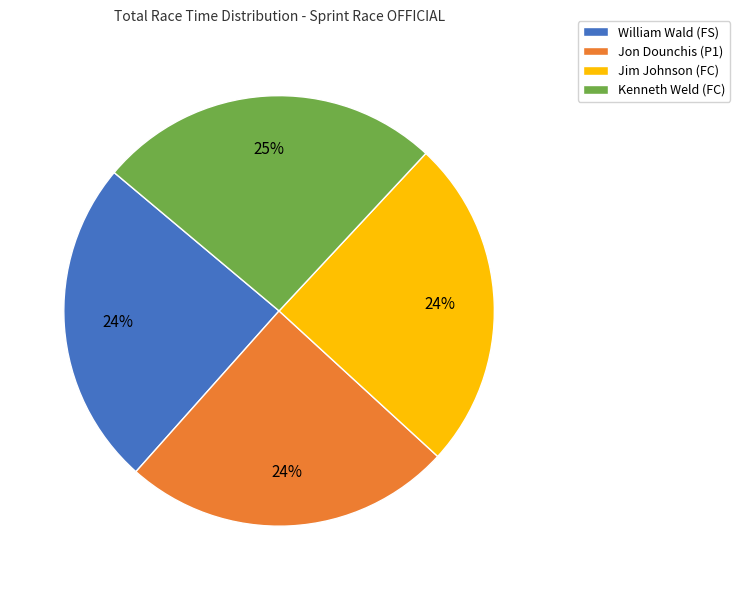

To the nearest percent, what is the difference between the Kenneth Weld (FC) and Jim Johnson (FC) slice percentages?

1%